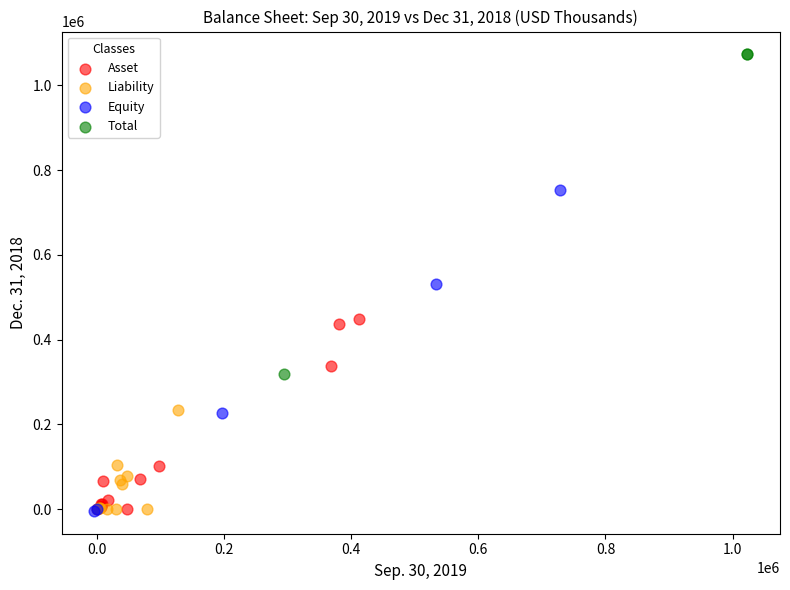

Which series reaches the maximum Y coordinate?

Total